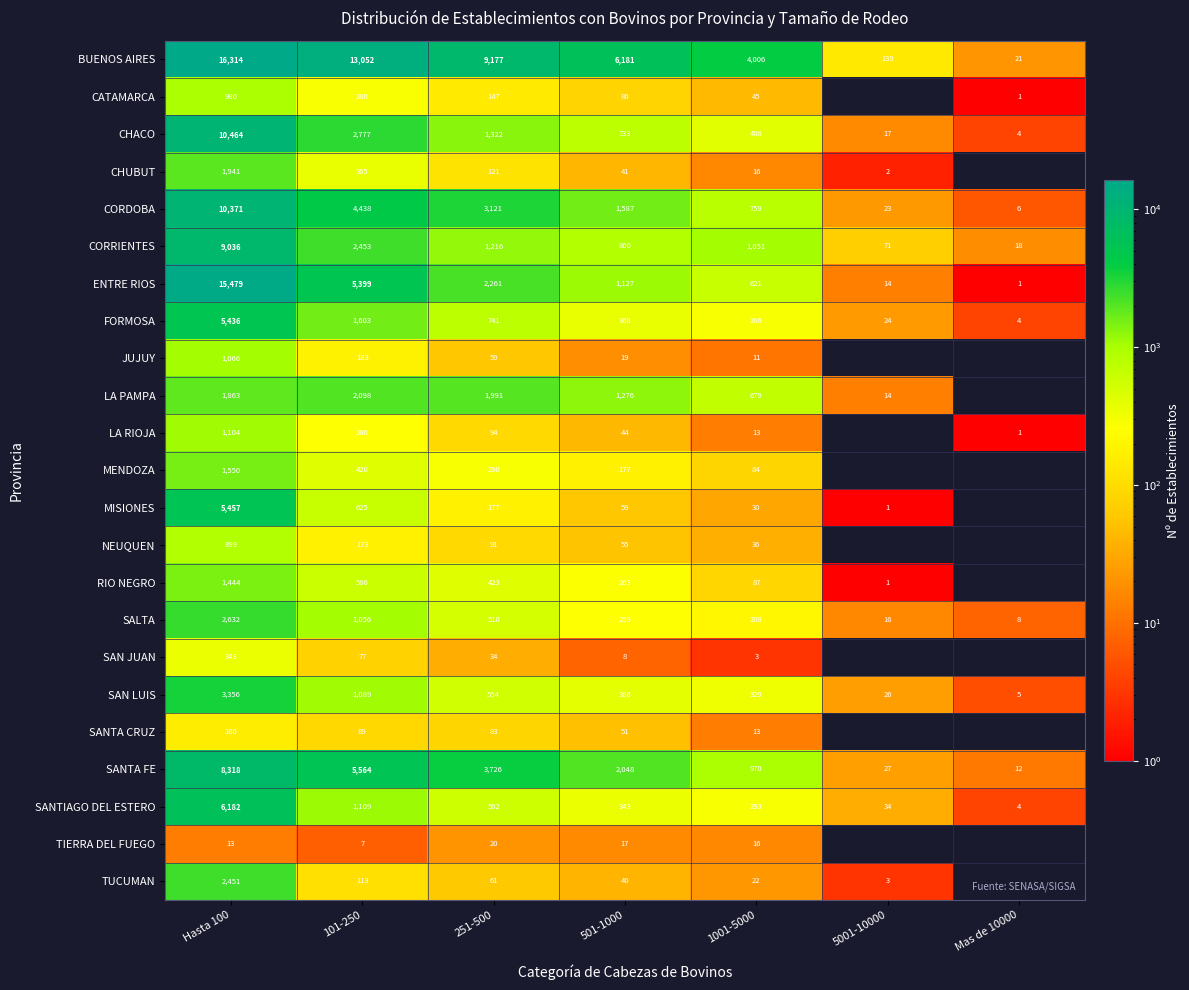

Between Hasta 100 and 501-1000, which is larger?

Hasta 100